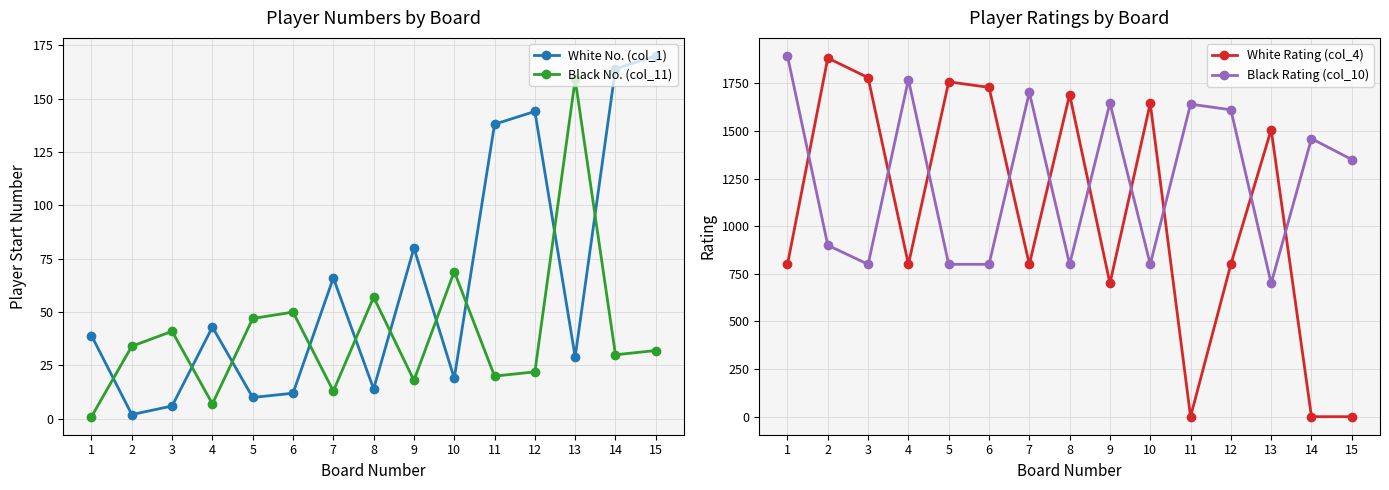

The value of Black No. (col_11) at 3 is 41. True or false?

True